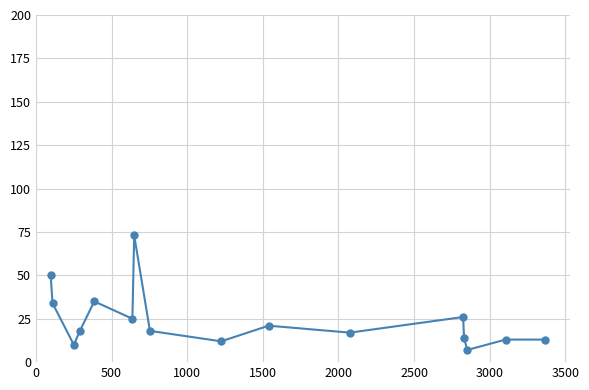

How many points are lower than both their immediate neighbors (excluding endpoints)?

5